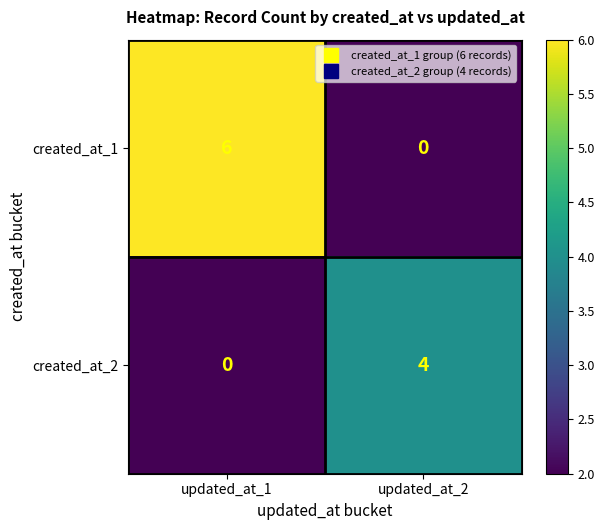

Is it true that created_at_2 equals 2 at updated_at_1?

False